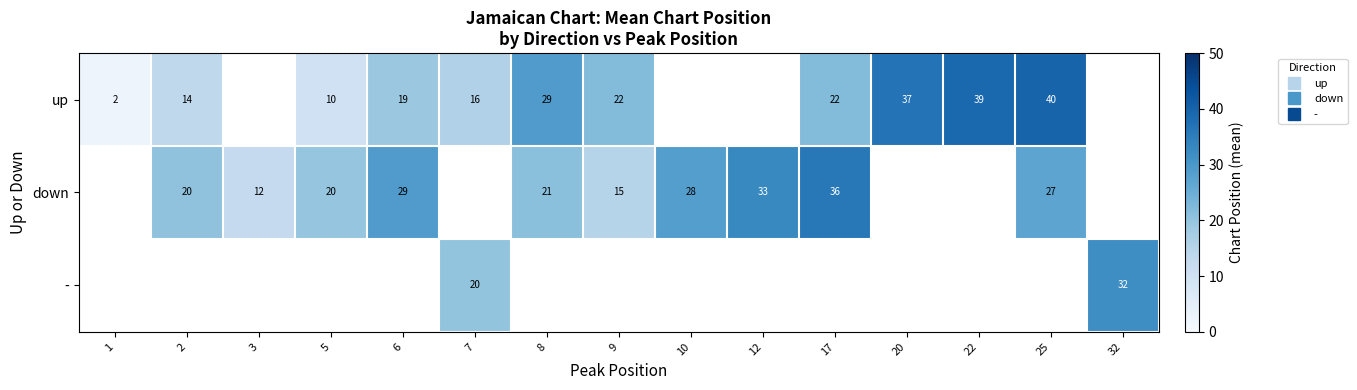

Where is up nearest to the value 21?

9